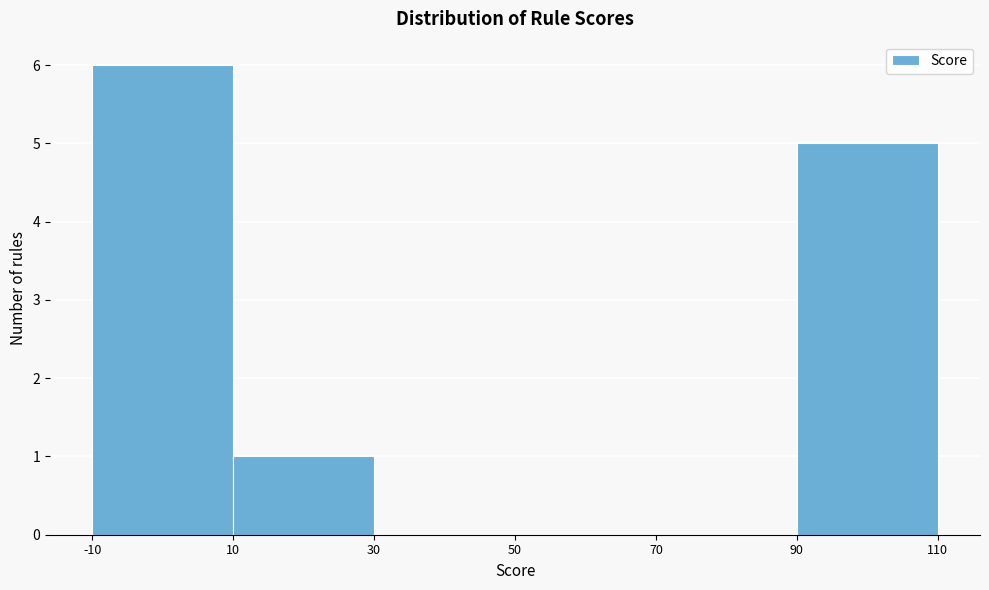

Over which range of the x-axis is the bar tallest?

-10 to 10